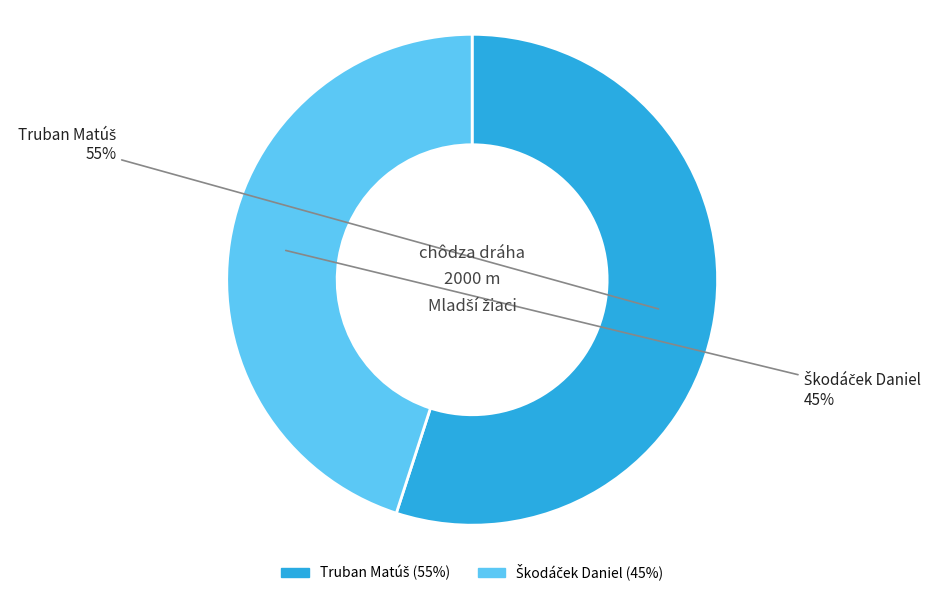

Is there any slice that represents more than half of the pie?

Yes